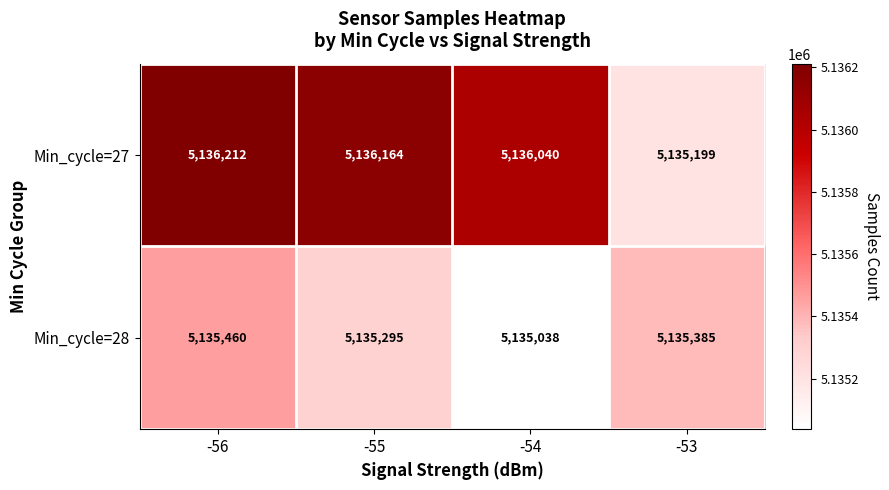

Reading right to left, list all the values displayed in this chart.

Min_cycle=27: -53=5135199	-54=5136040	-55=5136164	-56=5136212
Min_cycle=28: -53=5135385	-54=5135038	-55=5135295	-56=5135460